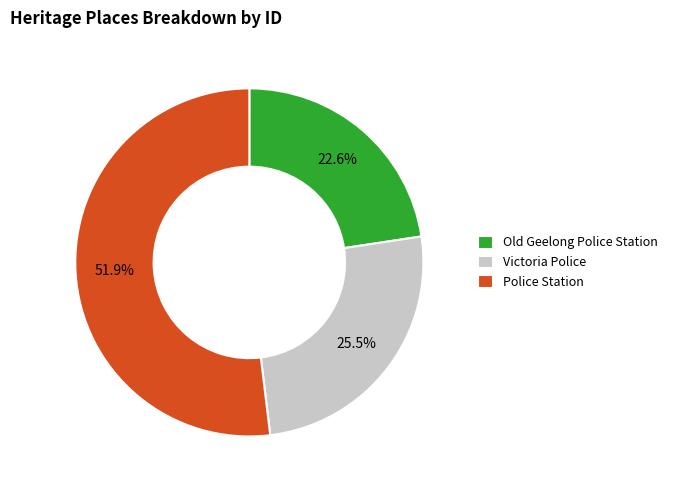

Rank the categories by value from lowest to highest.

Old Geelong Police Station, Victoria Police, Police Station